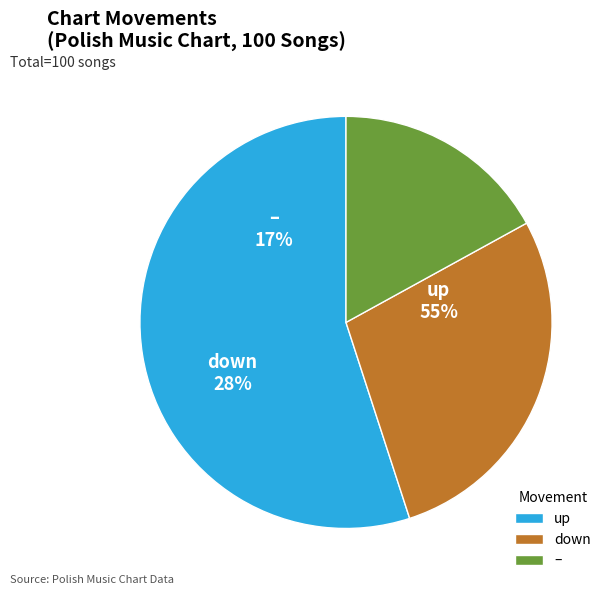

How many segments does this pie chart have?

3